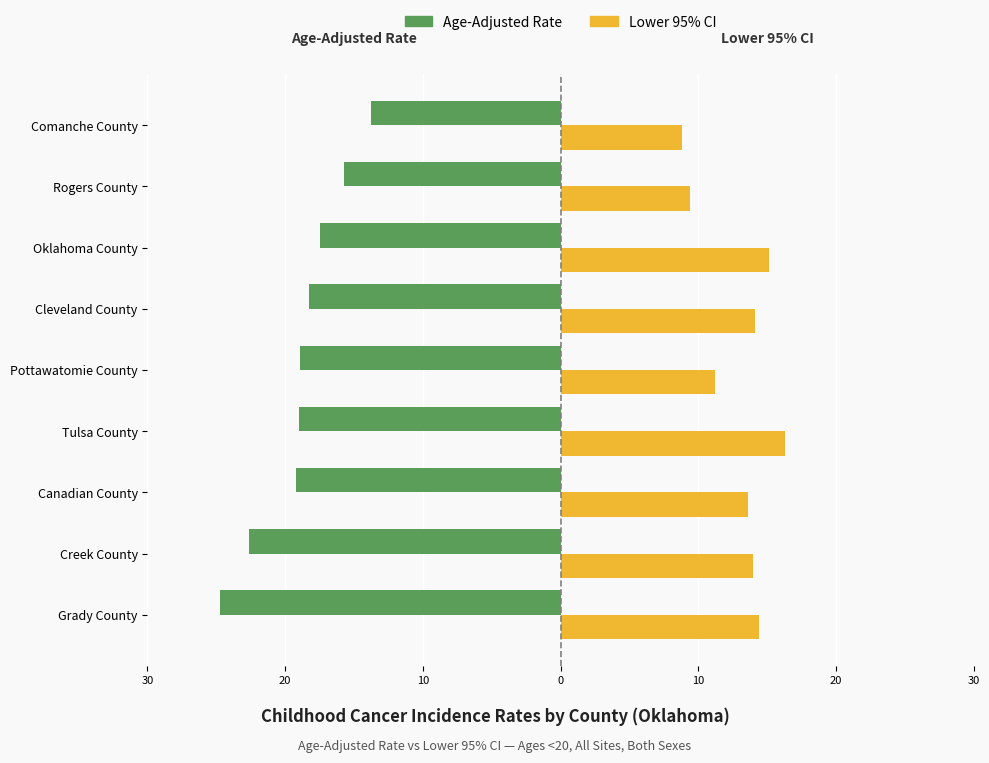

What are all the series names shown in the legend?

Age-Adjusted Rate, Lower 95% CI